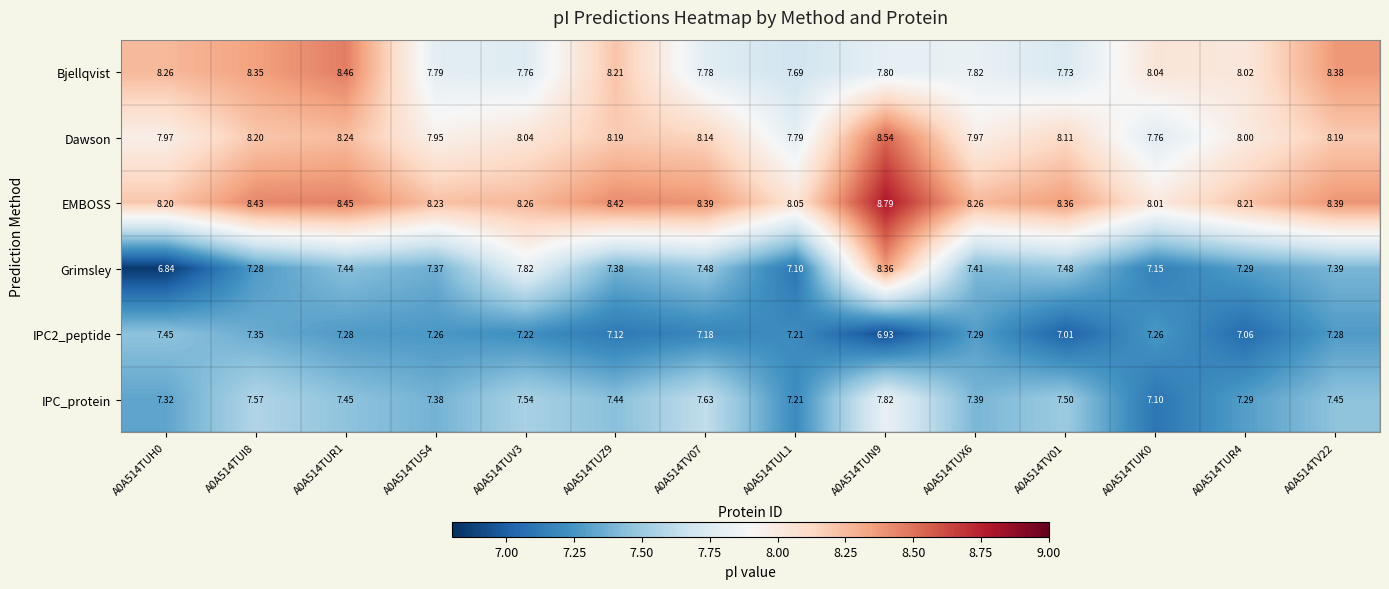

Which series has the largest total across all categories?

EMBOSS